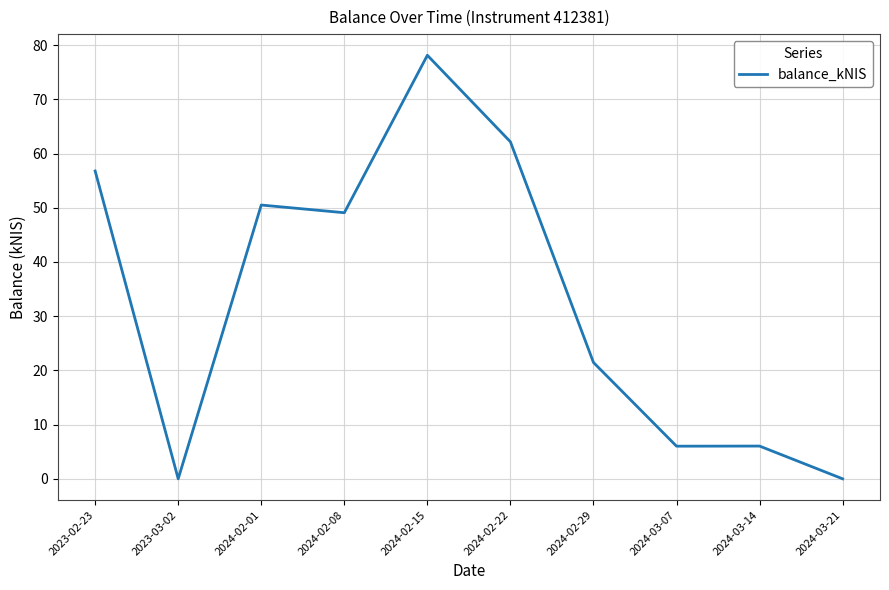

Which has a higher value, 2024-02-22 or 2024-03-07?

2024-02-22